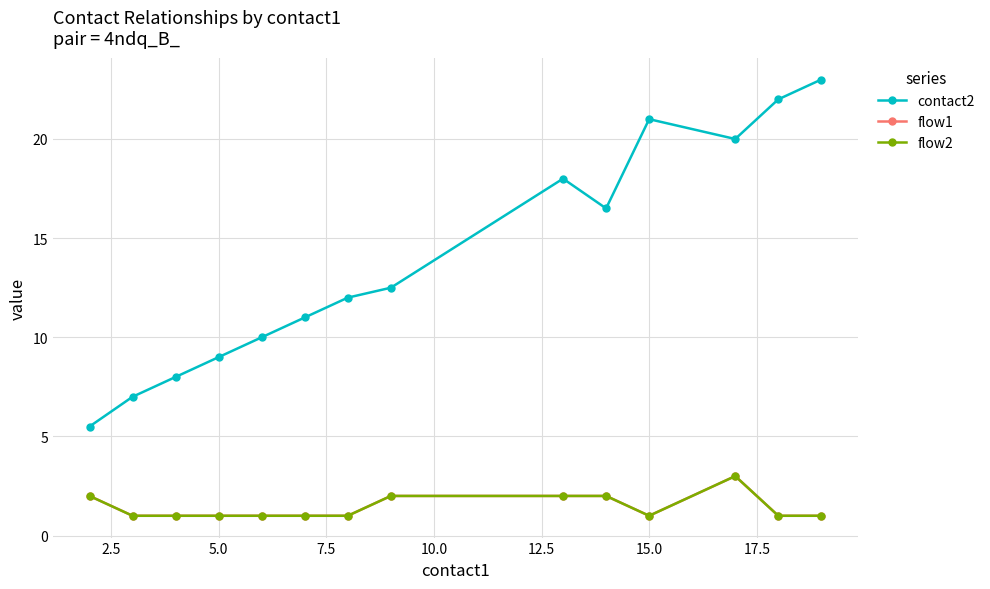

Does the chart have visible grid lines?

Yes